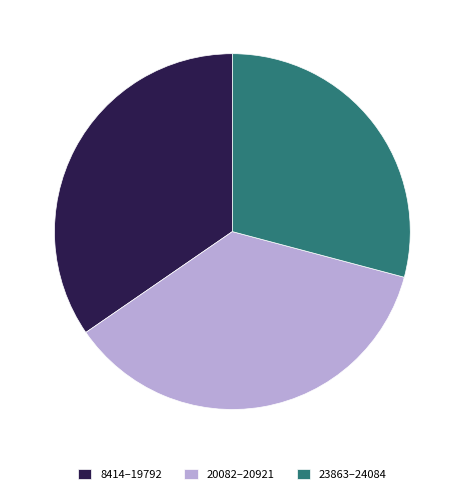

Rank the categories by value from lowest to highest.

23863–24084, 8414–19792, 20082–20921